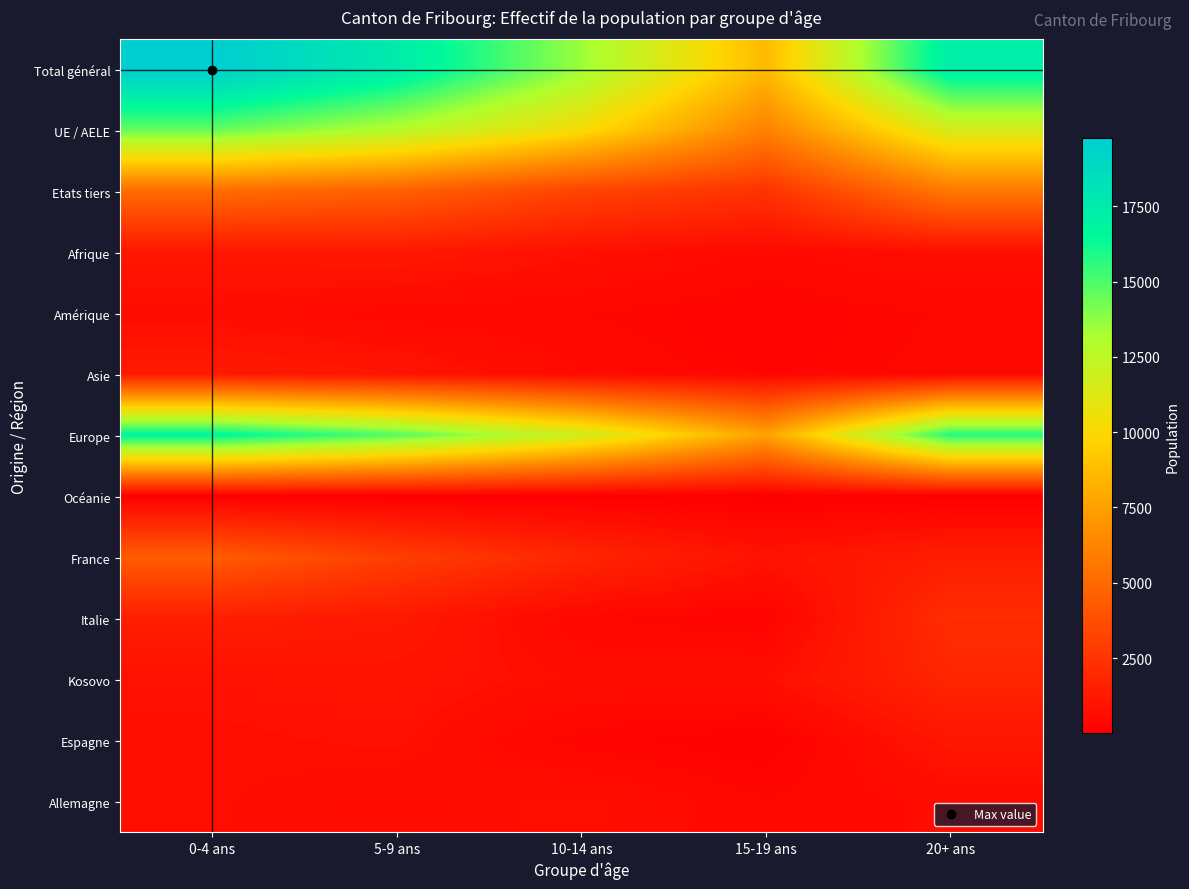

List the series in order of their peak value, highest first.

Total général, Europe, UE / AELE, Etats tiers, France, Italie, Kosovo, Asie, Afrique, Espagne, Allemagne, Amérique, Océanie